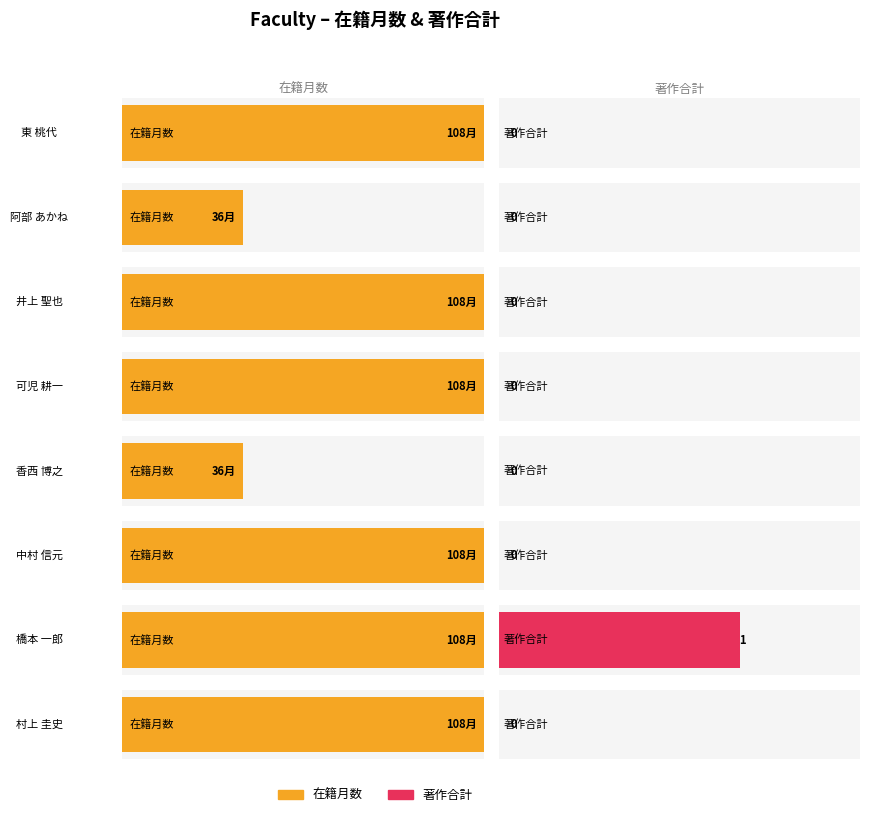

Which category has the lowest value in the 著作合計 series?

東 桃代